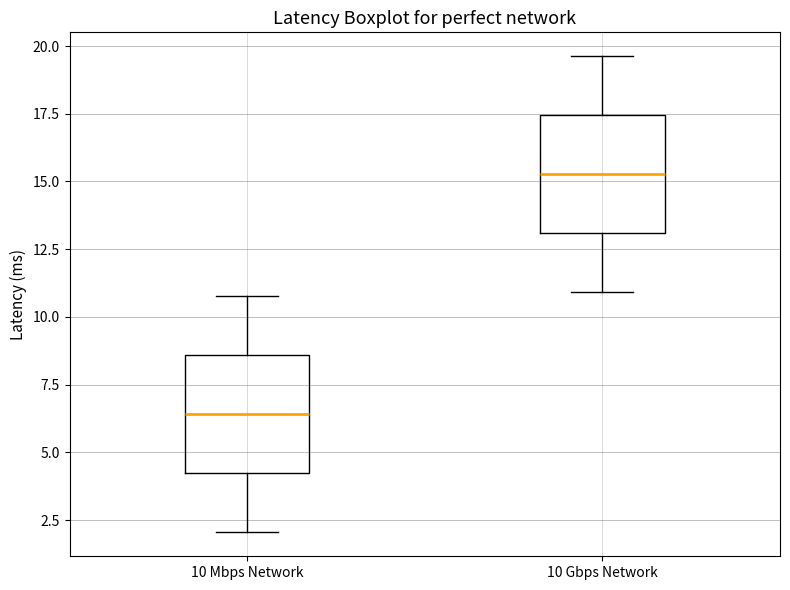

Where does the lower whisker of the box for 10 Gbps Network end on the y-axis? The values are not printed on the chart, so give them approximately, as read against the axis.

11.0